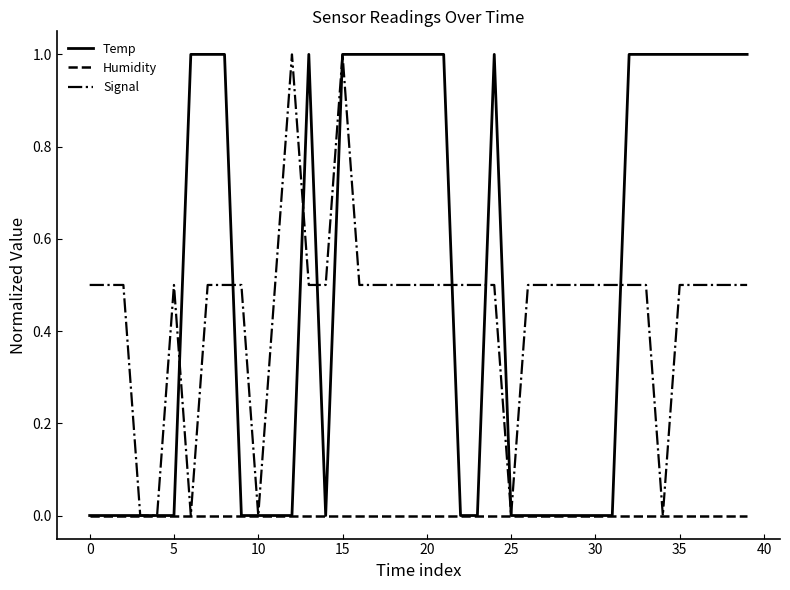

Which series has the largest total across all categories?

Temp